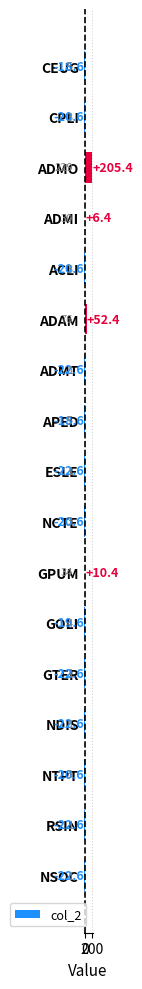

How many negative values are there?

13